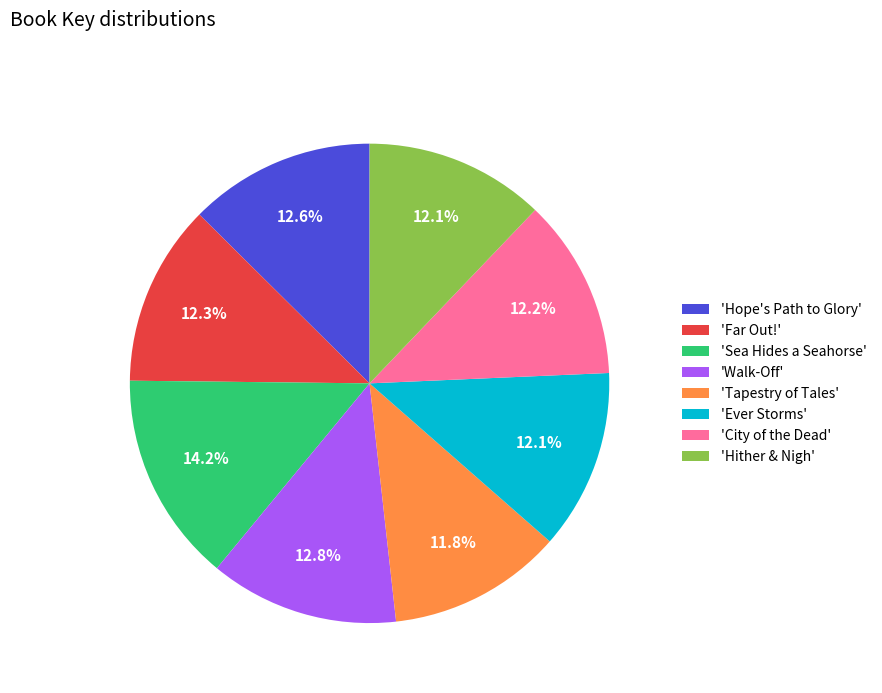

Is the sum of 'Ever Storms' and 'Sea Hides a Seahorse' greater than half?

No